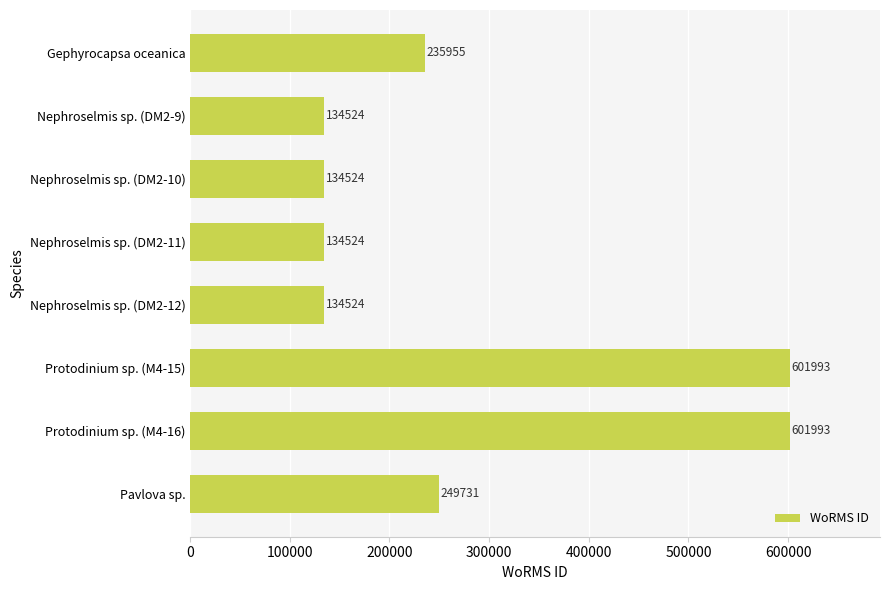

What is the ratio of the value at Pavlova sp. to the value at Nephroselmis sp. (DM2-11)?

1.9